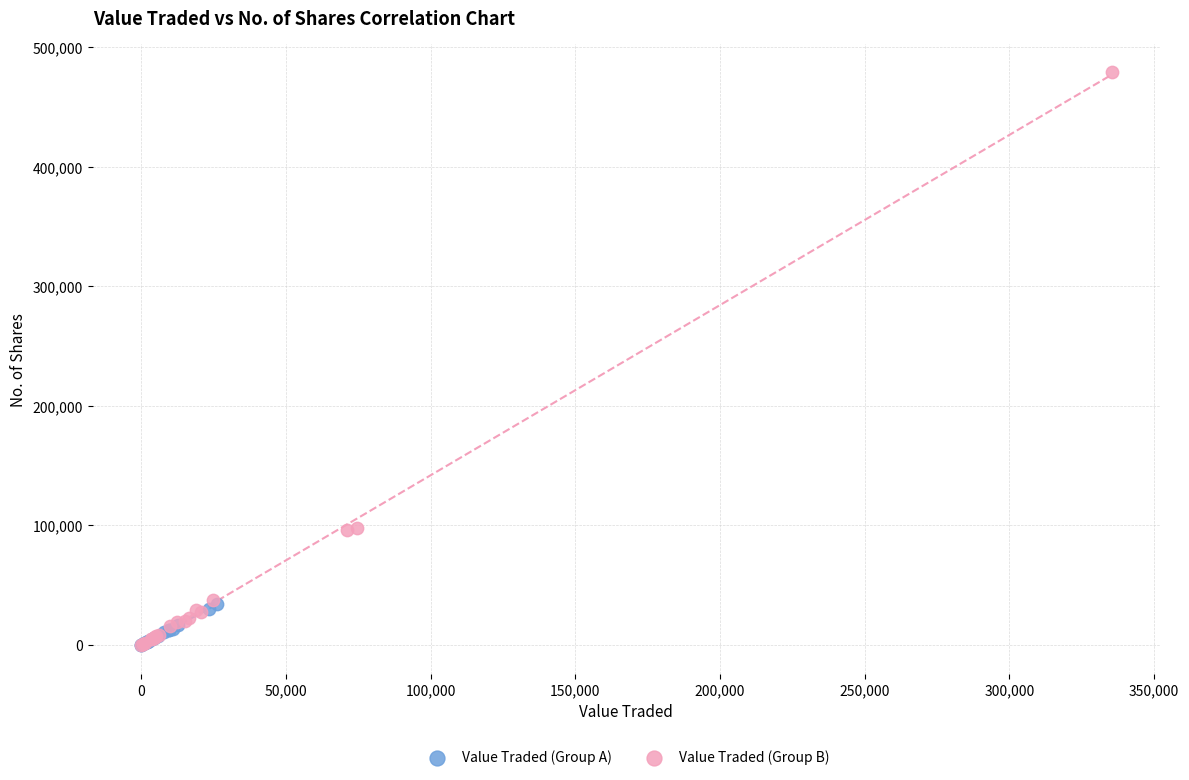

Which series reaches the maximum Y coordinate?

Value Traded (Group B)